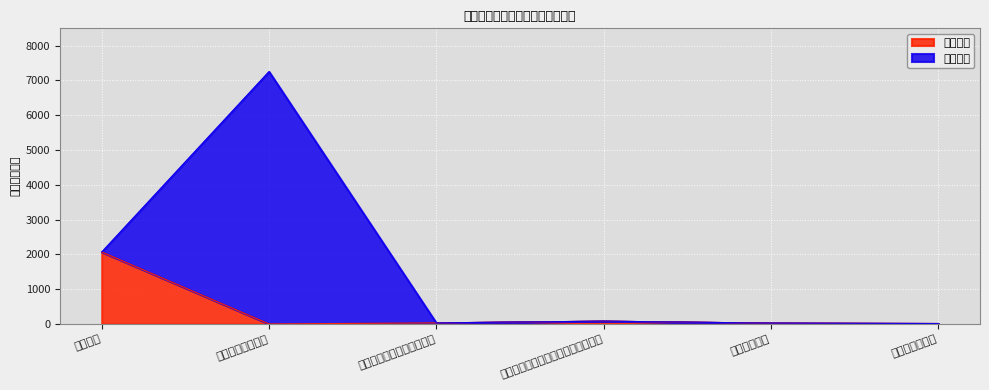

List the labels in order of value, largest first.

行政运行, 机关事业单位基本养老保险缴费支出, 归口管理的行政单位离退休, 行政单位医疗, 公务员医疗补助, 一般行政管理事务